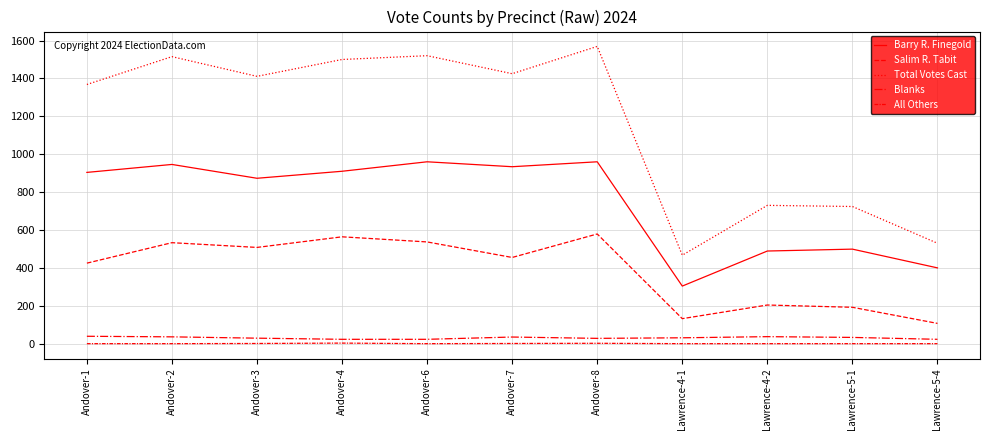

True or false: All Others and Blanks intersect in this chart.

False